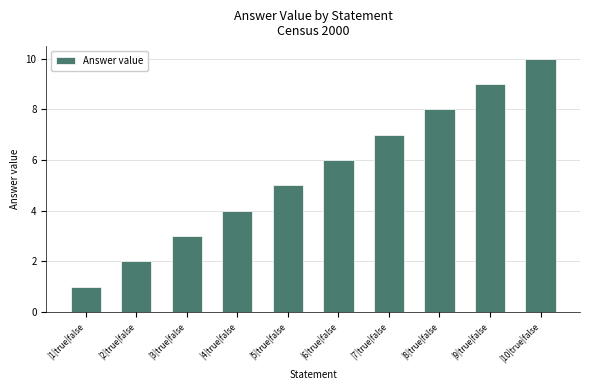

What is the ratio of the value at |8|true|false to the value at |5|true|false?

1.6